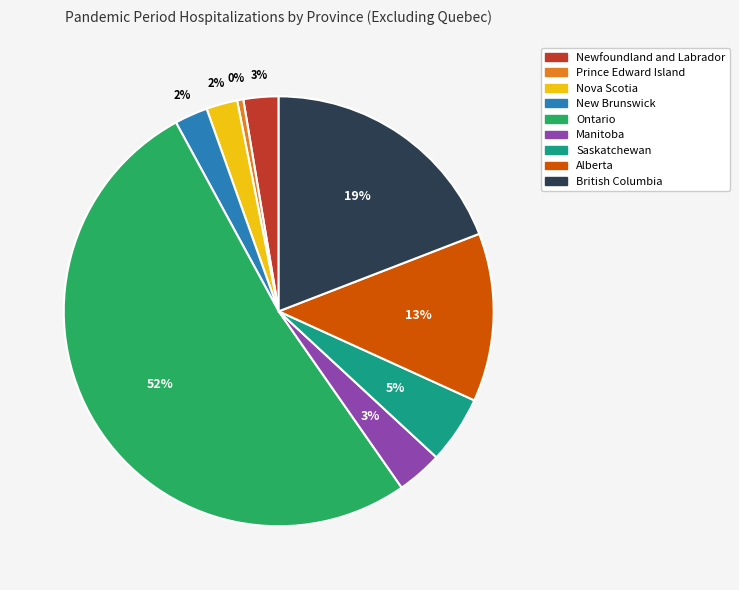

True or false: Prince Edward Island accounts for 0% of the total.

True